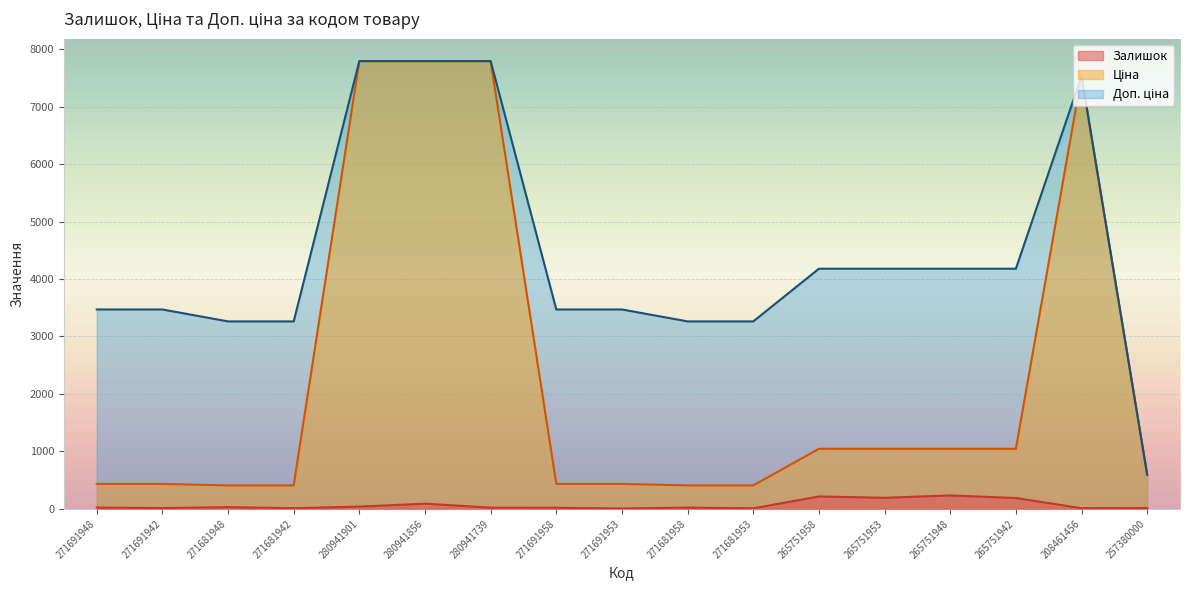

Which has a higher value, 271691942 or 271681942?

271691942